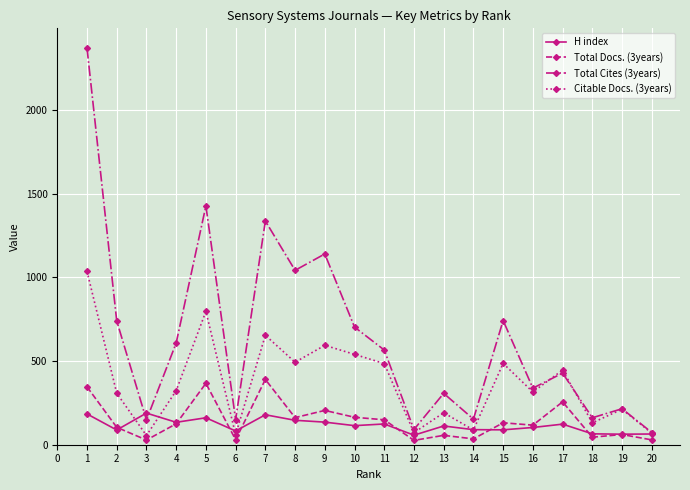

After their last crossing, which series has the higher values: Total Docs. (3years) or H index?

H index